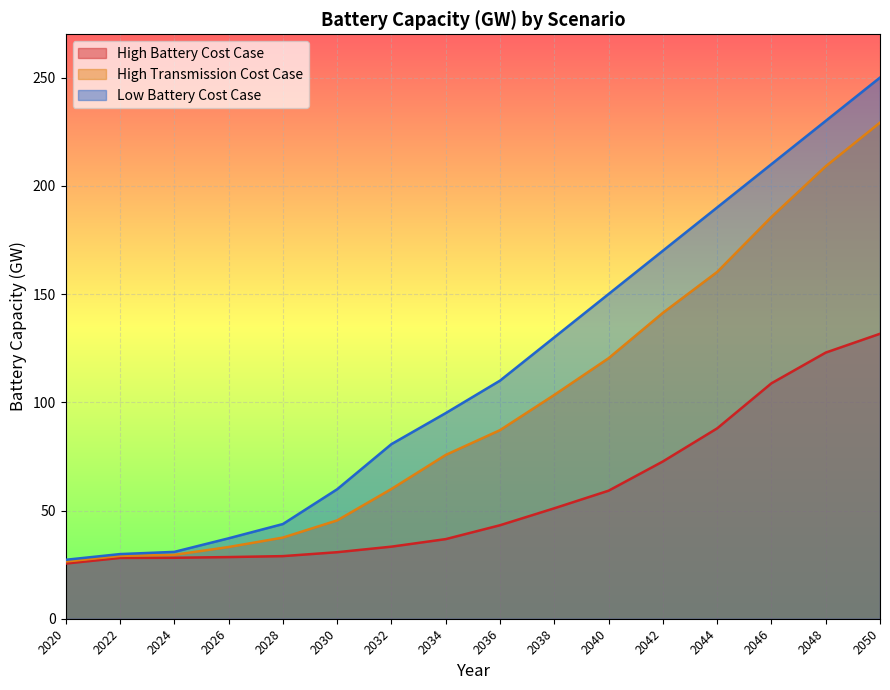

At which label does High Battery Cost Case reach its minimum?

2020